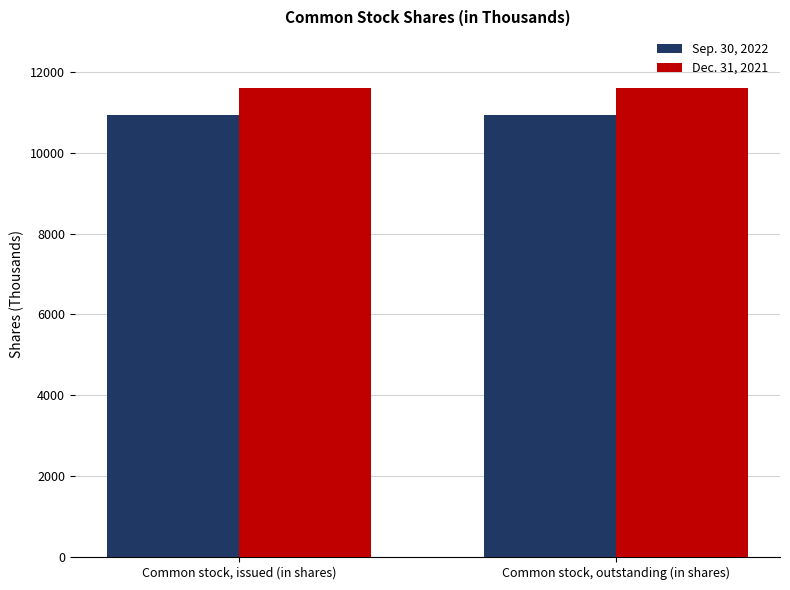

List the series in order of their peak value, lowest first.

Sep. 30, 2022, Dec. 31, 2021